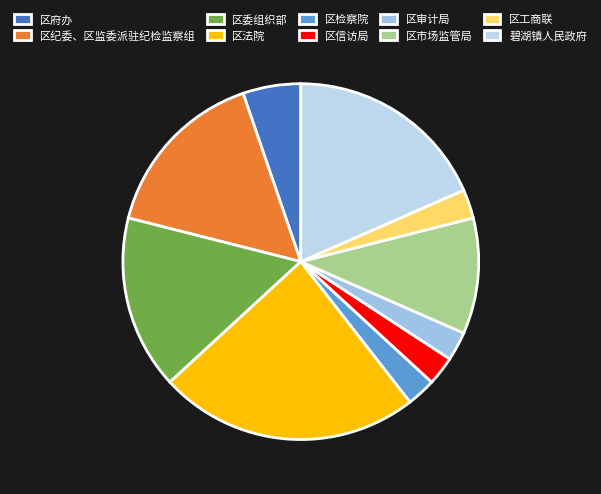

To the nearest percent, what is the difference between the largest and smallest slice percentages?

21%